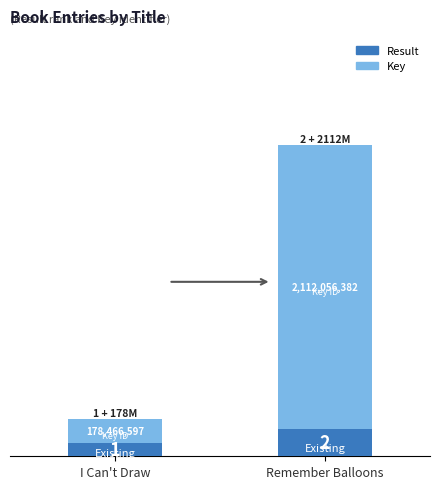

What is the total value across all series at I Can't Draw?

2.8